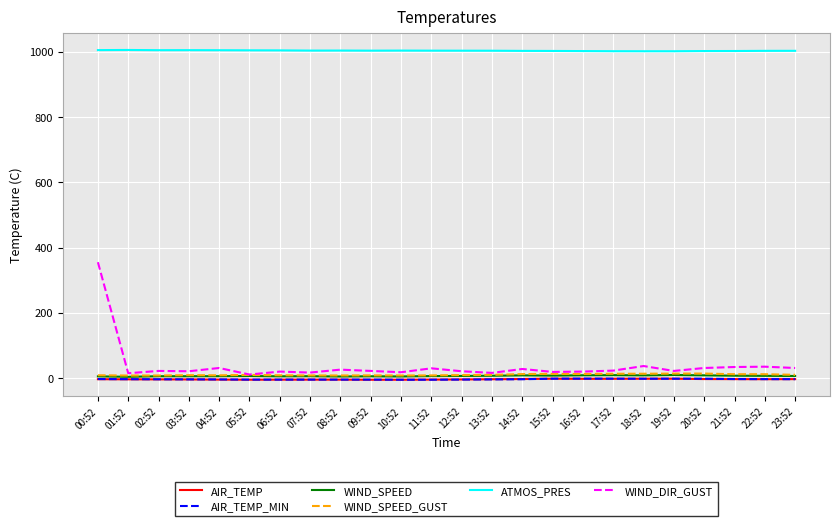

What is the difference between the WIND_SPEED_GUST values at 04:52 and 22:52?

3.4